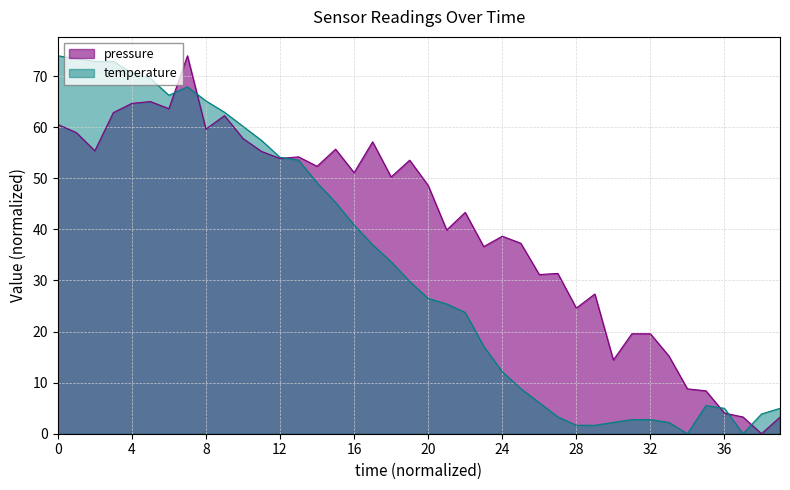

The value of temperature at 24 is 98.3. True or false?

False